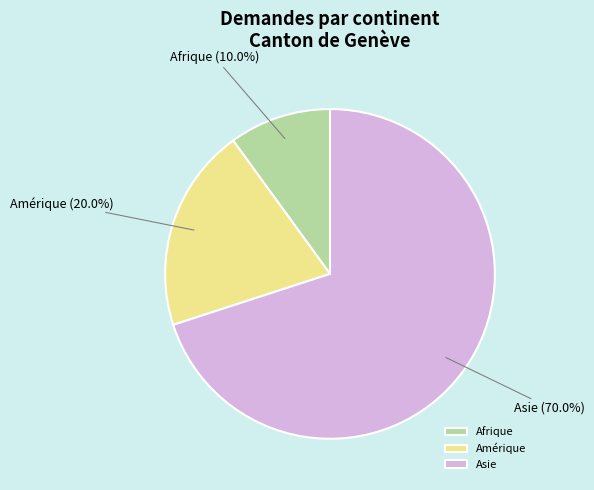

To the nearest percent, what is the average slice percentage?

33%